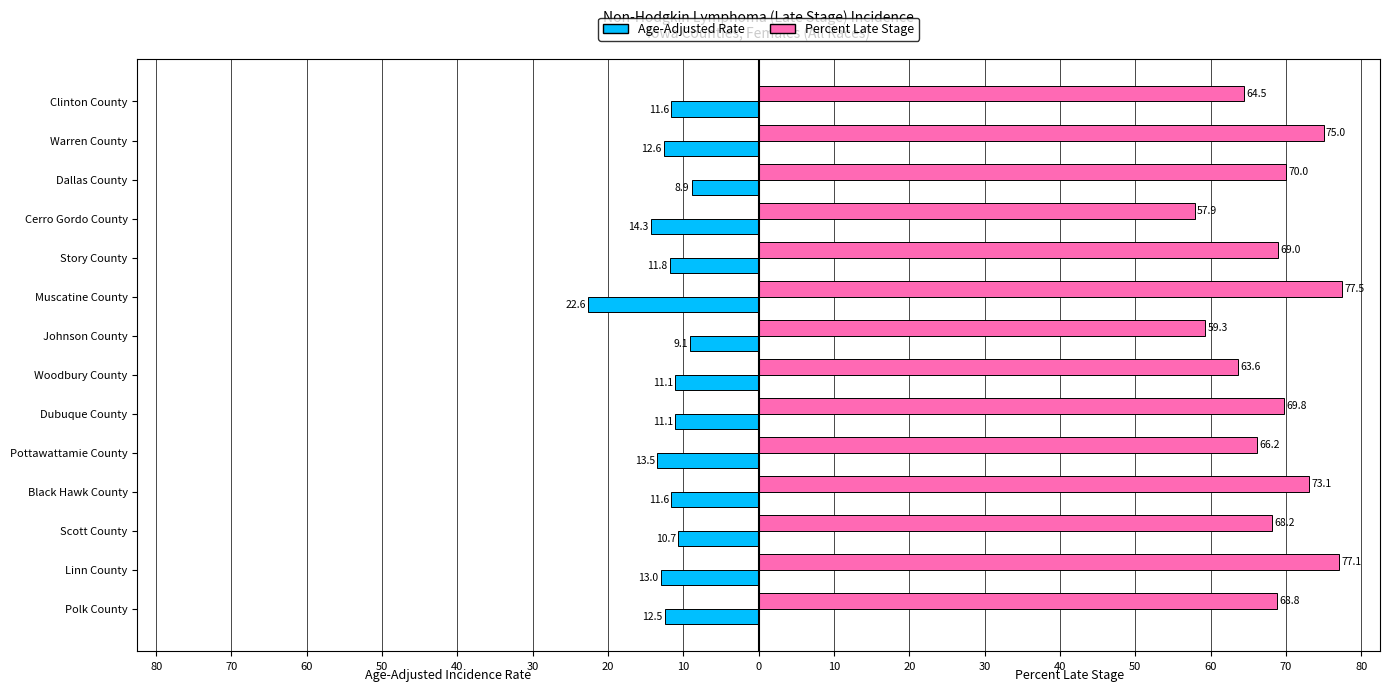

What are all the series names shown in the legend?

Age-Adjusted Rate, Percent Late Stage